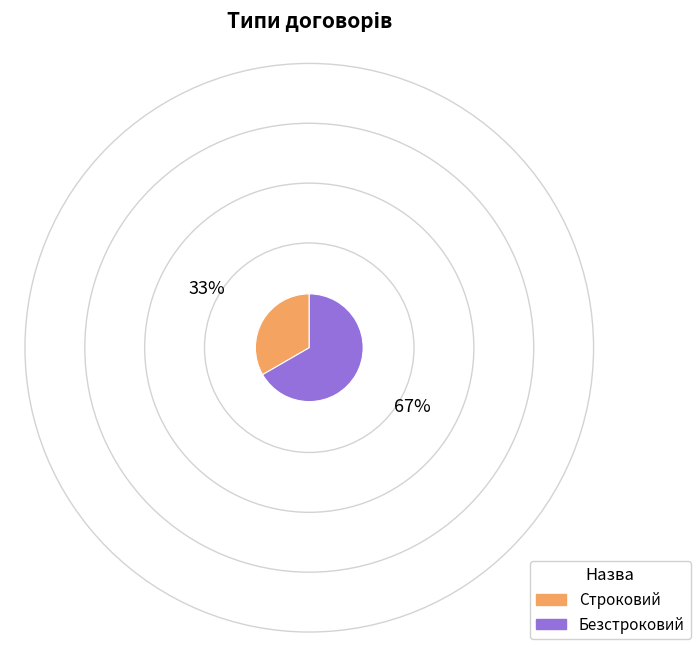

Approximately how many times larger is the value at Строковий compared to Безстроковий?

0.5